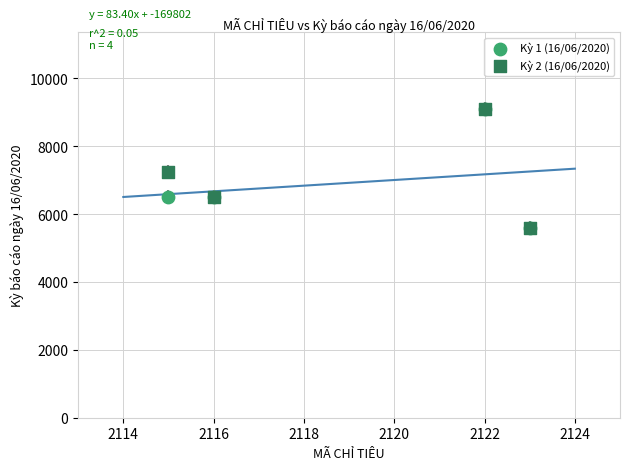

What are all the series names shown in the legend?

Kỳ 1 (16/06/2020), Kỳ 2 (16/06/2020)